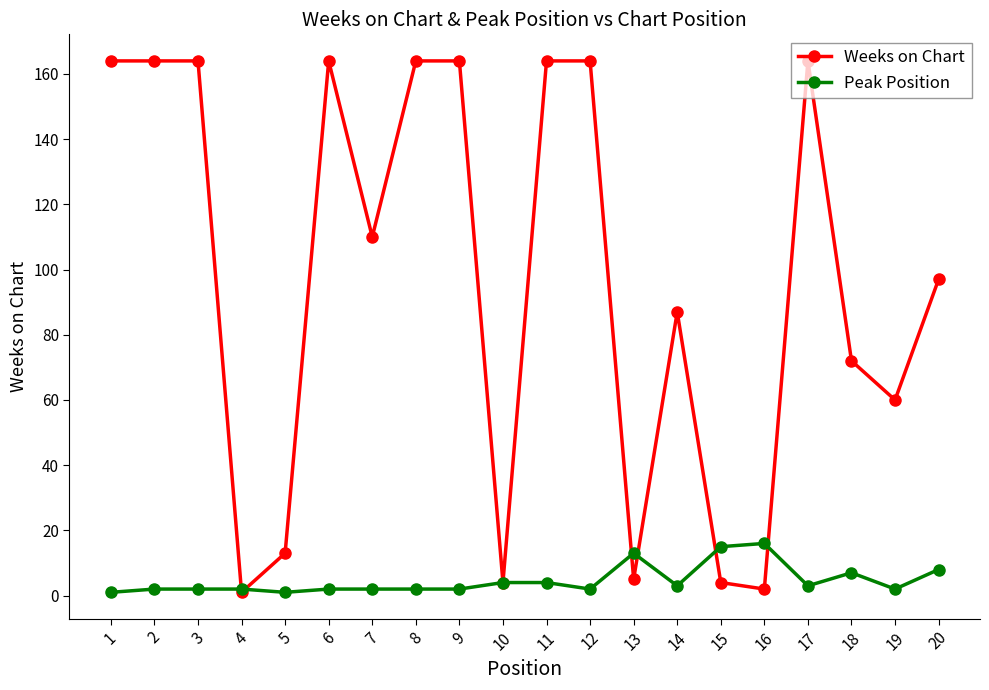

Reading left to right, extract all data points from this chart.

Weeks on Chart: 164	164	164	1	13	164	110	164	164	4	164	164	5	87	4	2	164	72	60	97
Peak Position: 1	2	2	2	1	2	2	2	2	4	4	2	13	3	15	16	3	7	2	8